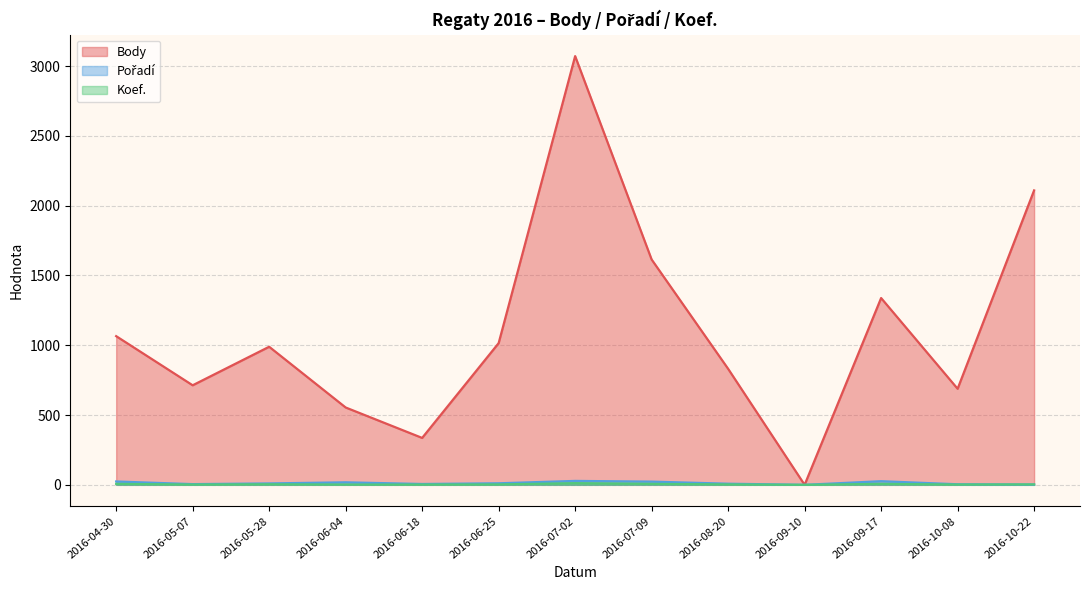

How many distinct data groups are displayed?

3